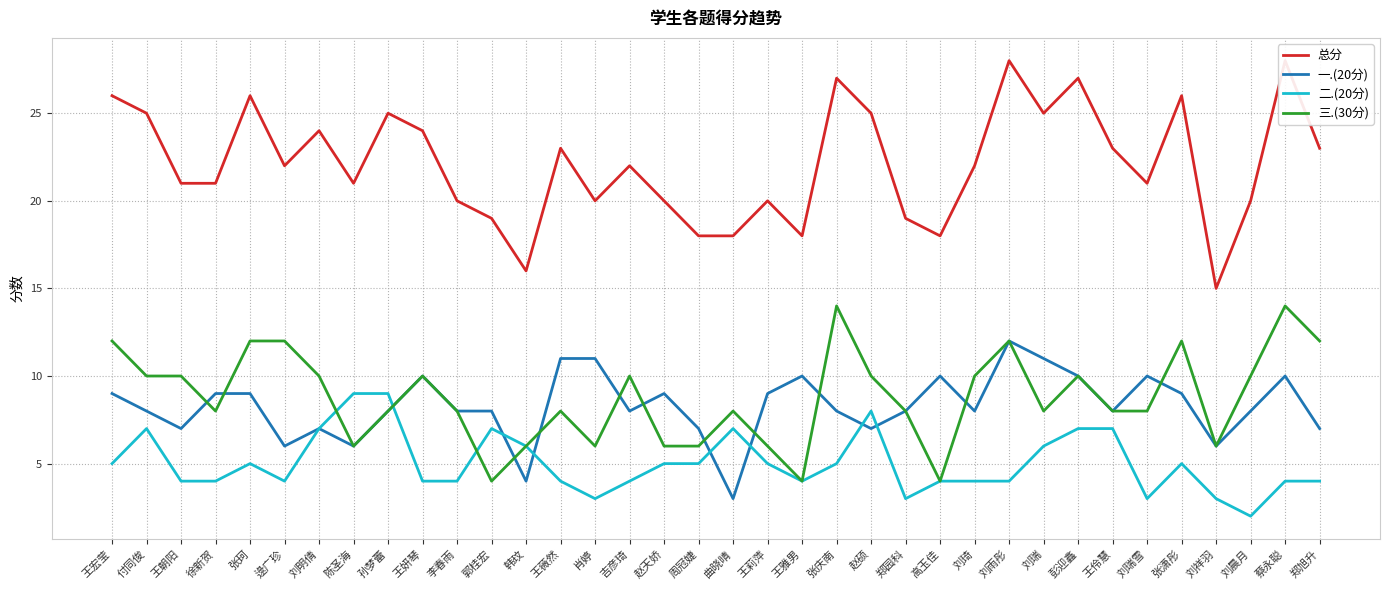

How many values in the 总分 series are below 22?

17